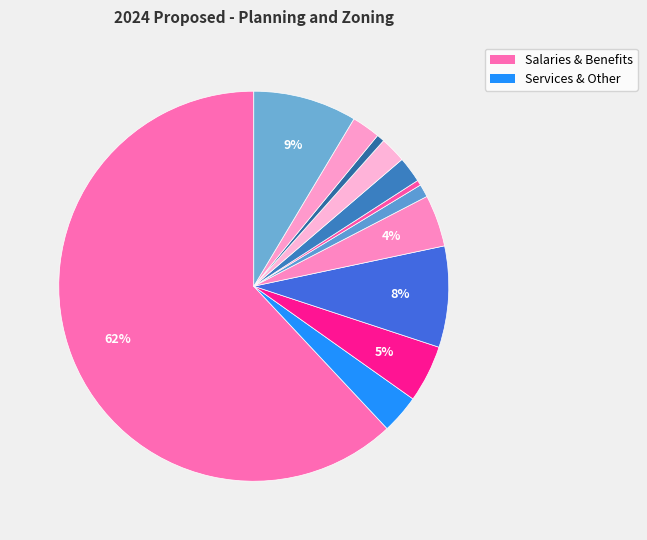

To the nearest percent, what is the average slice percentage?

8%